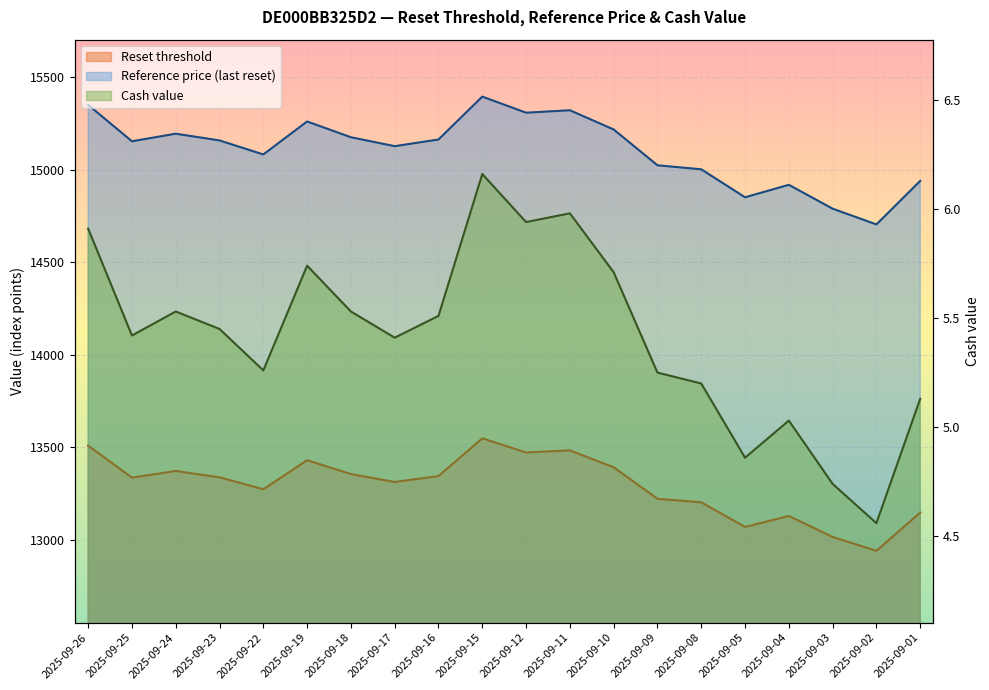

What is the sum of the Cash value values at 2025-09-26 and 2025-09-08?

11.1